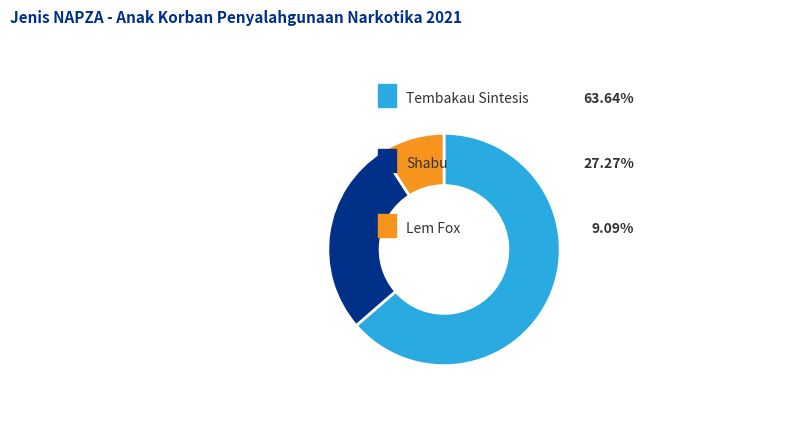

Is there a majority slice in this chart?

Yes